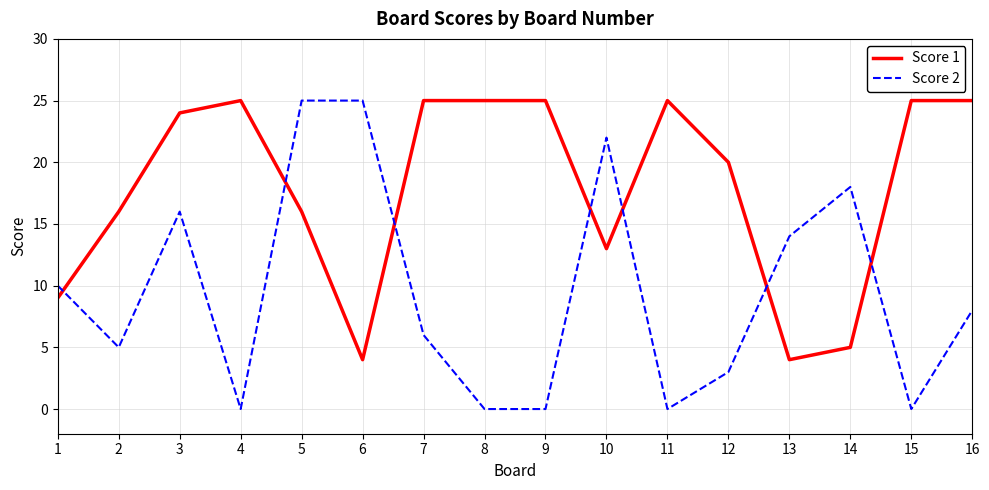

Which series has the widest spread of values?

Score 2